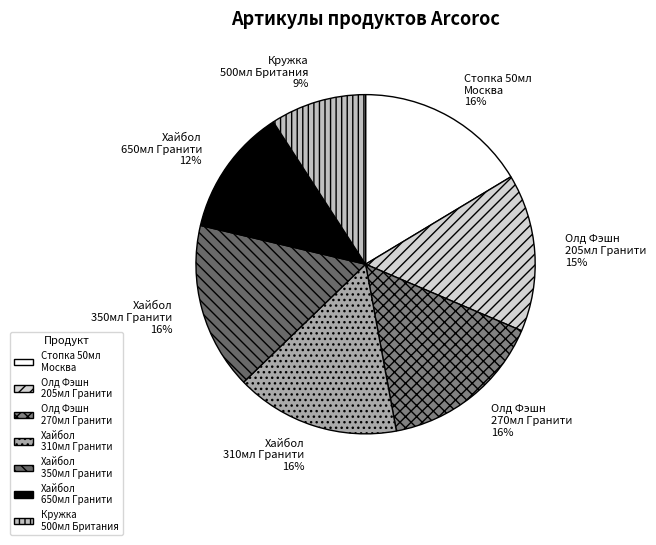

To the nearest percent, what is the average slice percentage?

14%